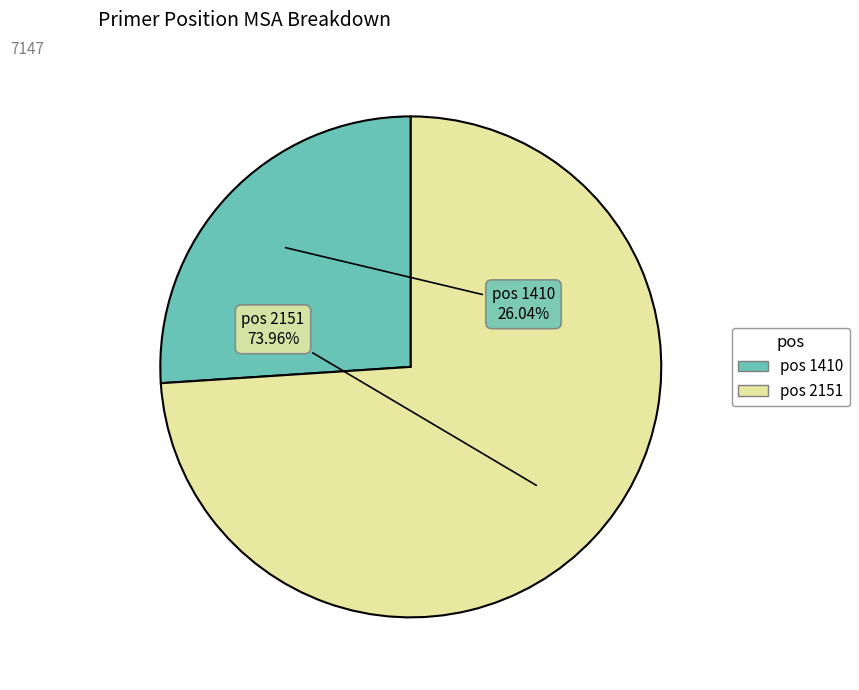

How many segments does this pie chart have?

2